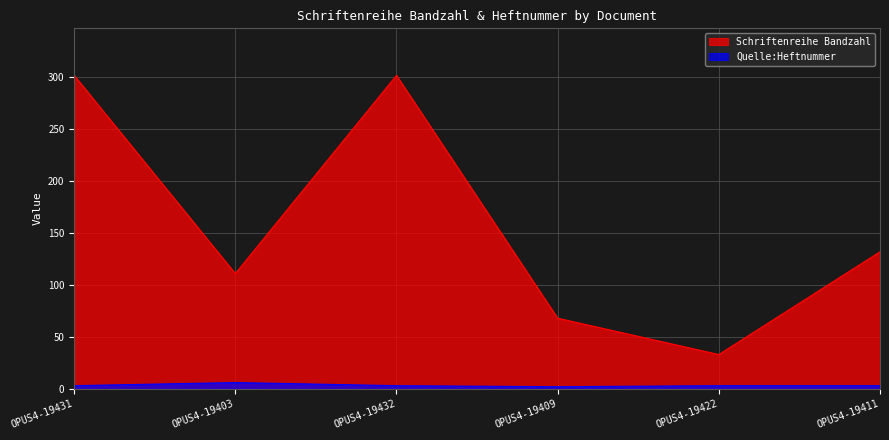

How many distinct data groups are displayed?

2